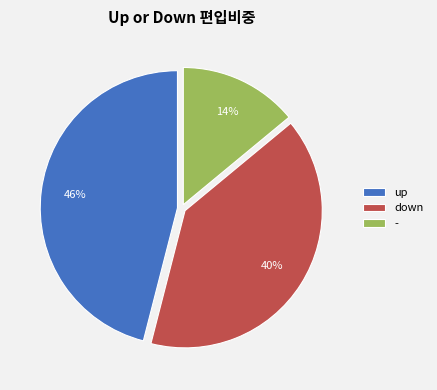

The up slice represents 38% of the pie. True or false?

False